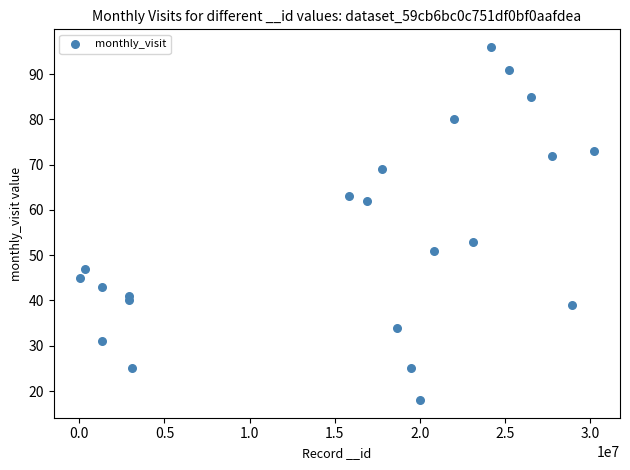

What is the range of Y values (max minus min)?

78